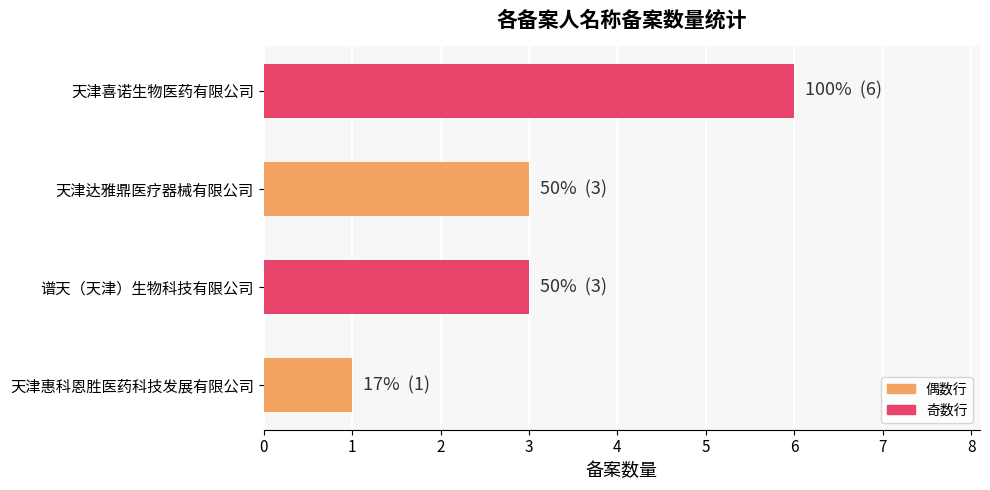

Reading bottom to top, transcribe all the data shown in this chart.

天津惠科恩胜医药科技发展有限公司=1	谱天（天津）生物科技有限公司=3	天津达雅鼎医疗器械有限公司=3	天津喜诺生物医药有限公司=6